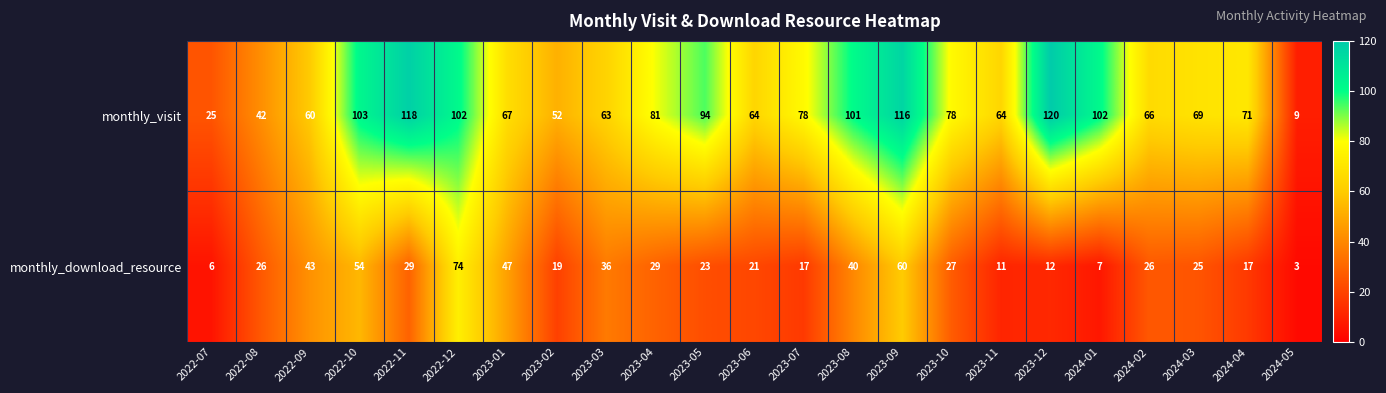

List the series in order of their peak value, lowest first.

monthly_download_resource, monthly_visit